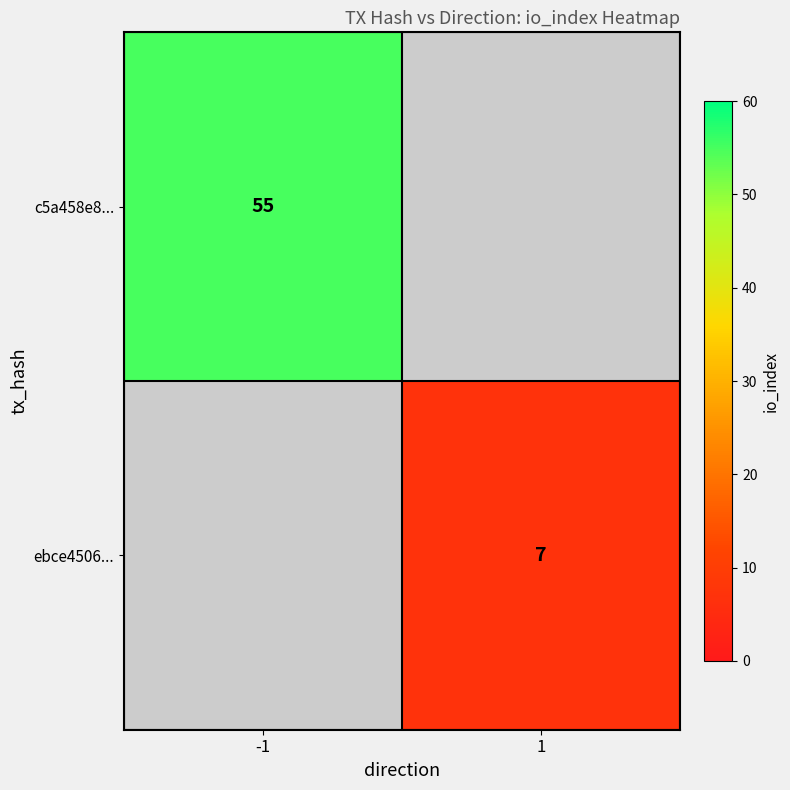

Which category has the highest value across all series?

-1